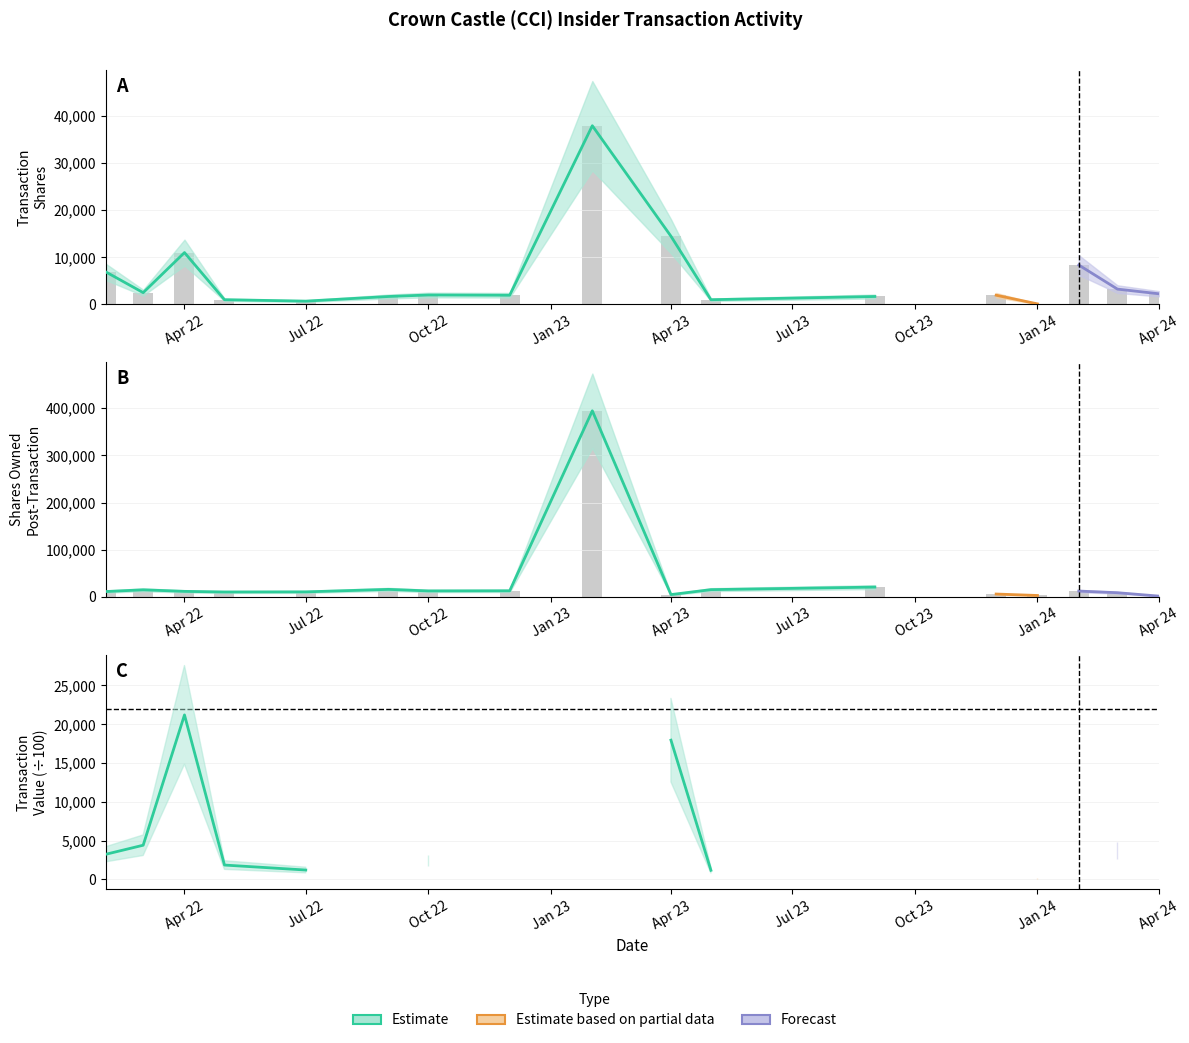

What is the label of the 12th bar from the right?

2022-09